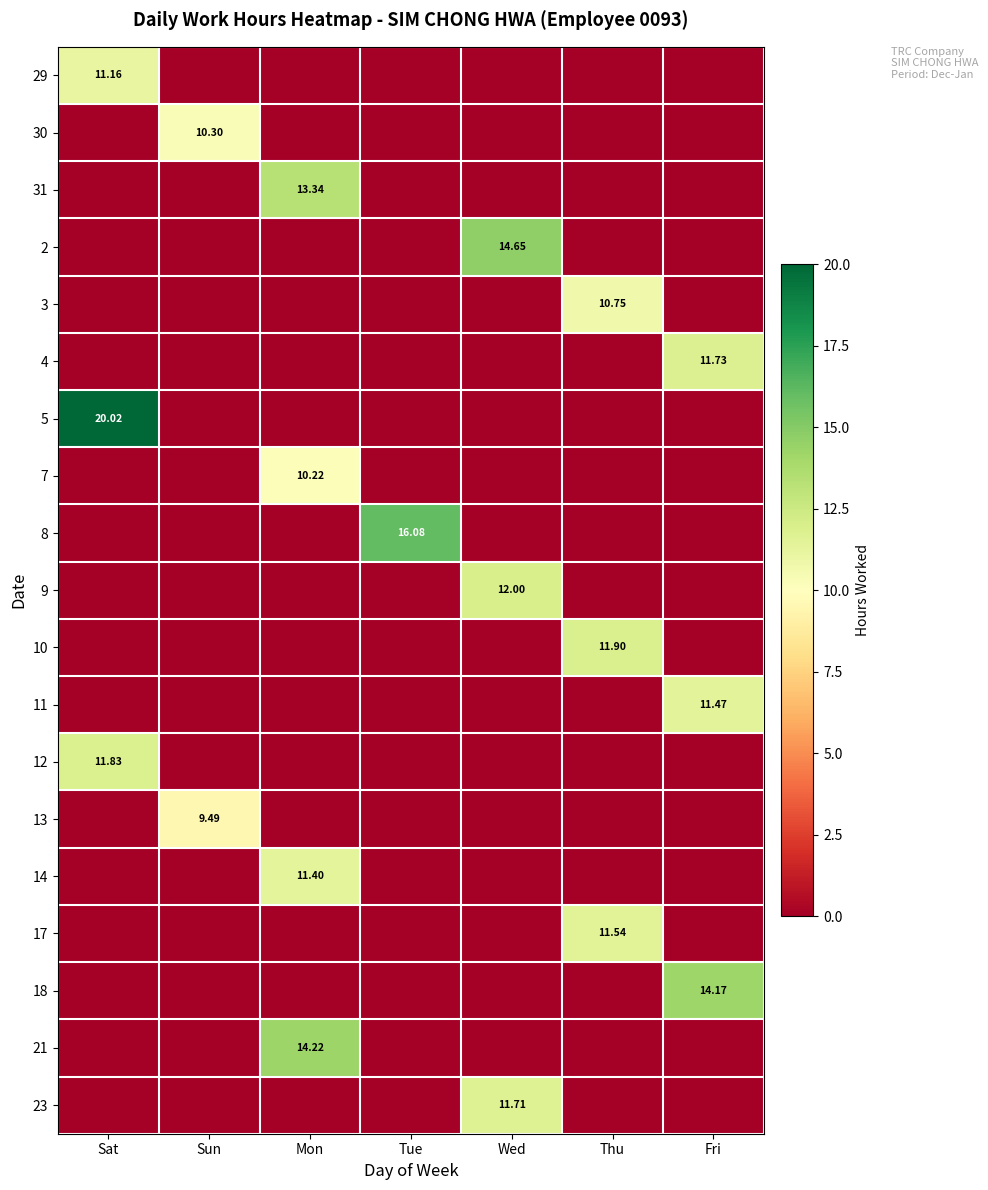

Which series has the widest spread of values?

5